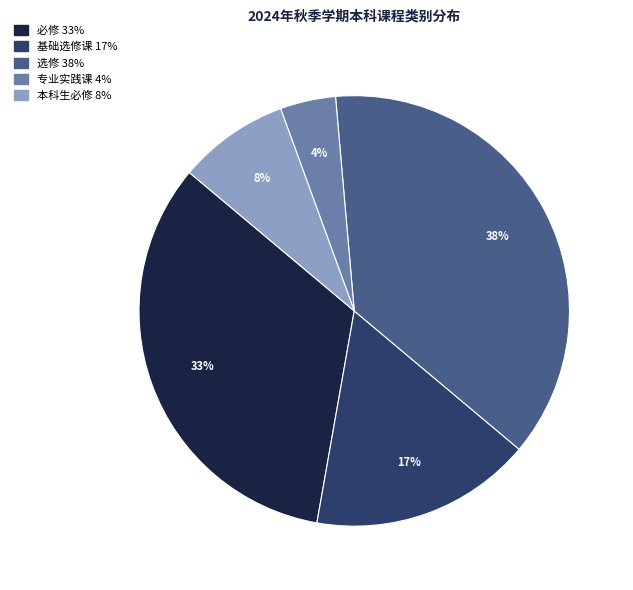

Rank the categories by value from highest to lowest.

选修, 必修, 基础选修课, 本科生必修, 专业实践课